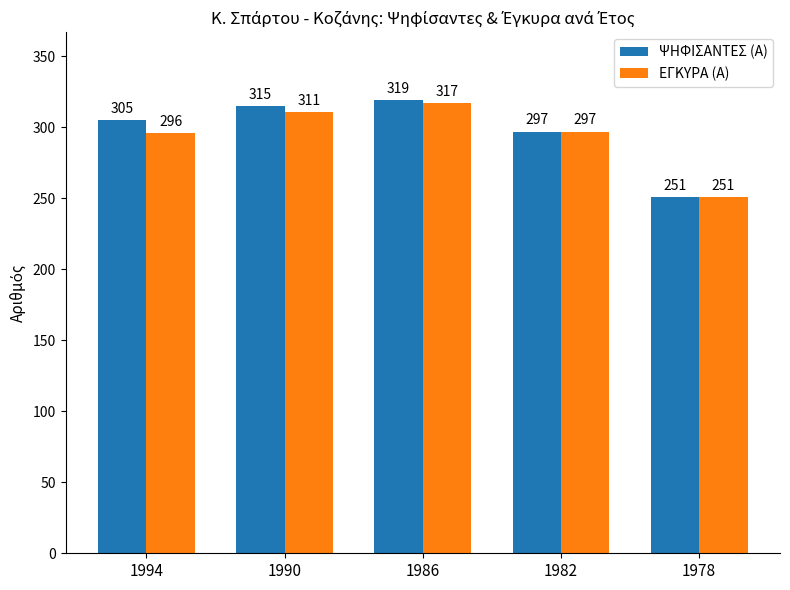

How many data points in ΕΓΚΥΡΑ (Α) are less than 297?

2